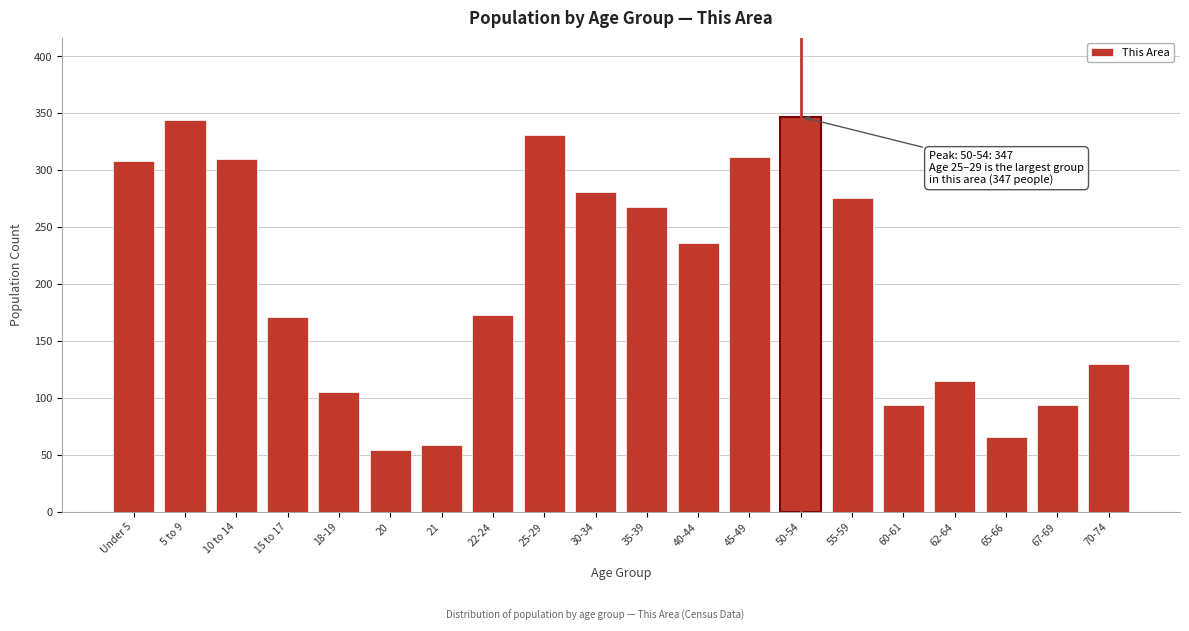

Reading right to left, list all the values displayed in this chart.

70-74=130	67-69=94	65-66=66	62-64=115	60-61=94	55-59=276	50-54=347	45-49=312	40-44=236	35-39=268	30-34=281	25-29=331	22-24=173	21=59	20=54	18-19=105	15 to 17=171	10 to 14=310	5 to 9=344	Under 5=308